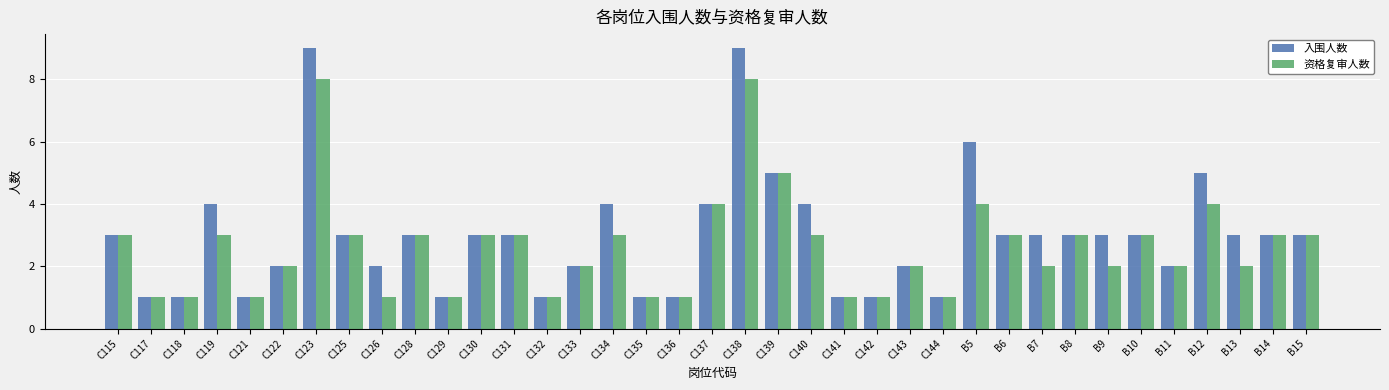

True or false: 入围人数 has a value of 7 at C139.

False